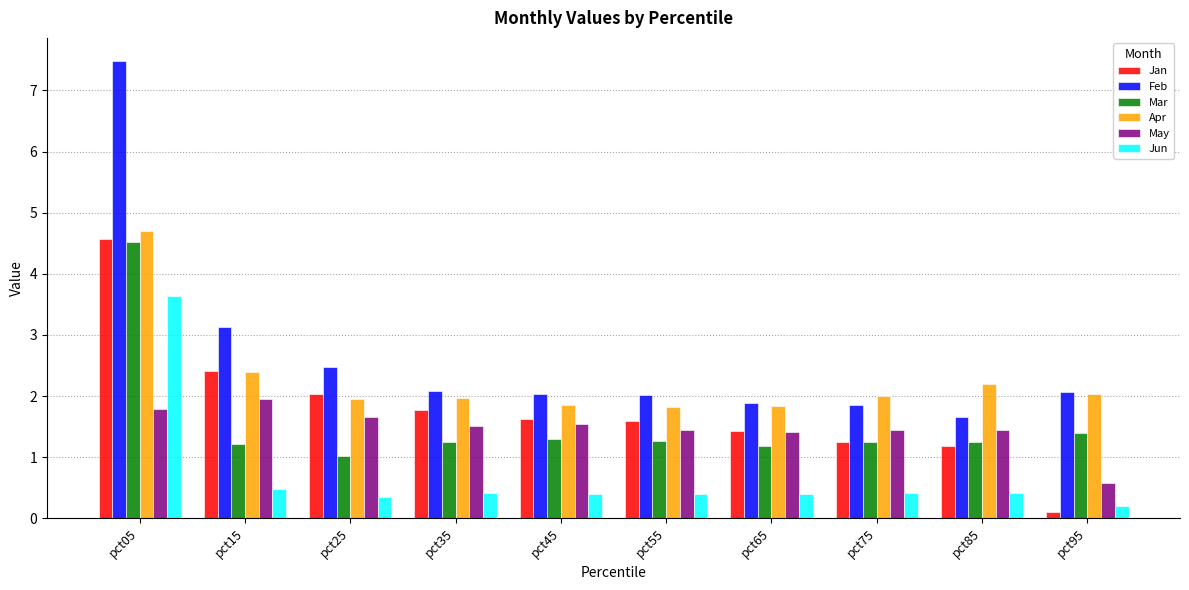

What is the approximate value of May at pct85?

1.4